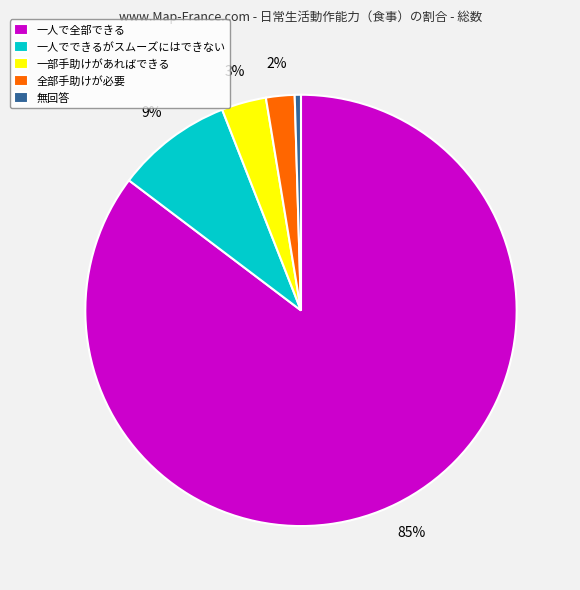

Which category has the biggest portion of the pie?

一人で全部できる